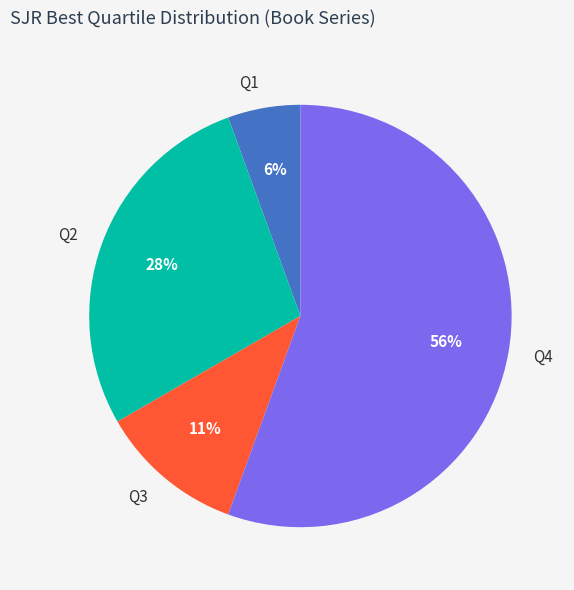

Is it true that Q4 is 56% of the pie?

True